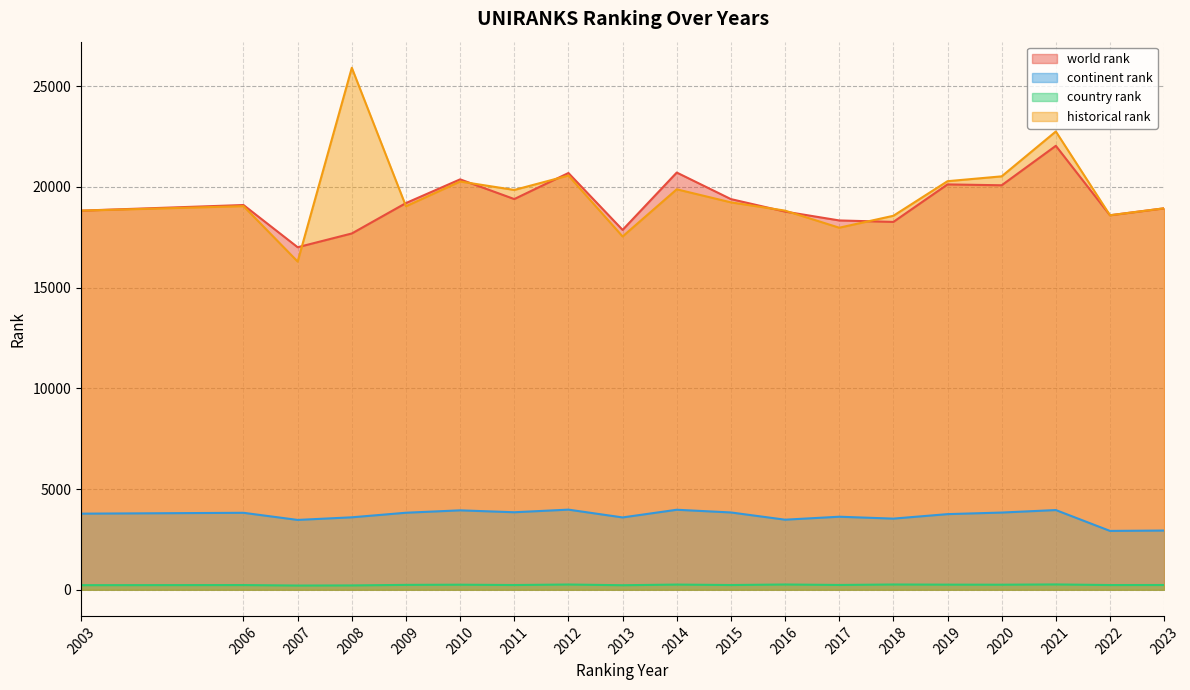

Rank the categories by country rank value from highest to lowest.

2021, 2016, 2018, 2012, 2014, 2019, 2010, 2020, 2009, 2017, 2023, 2011, 2015, 2022, 2006, 2003, 2013, 2008, 2007